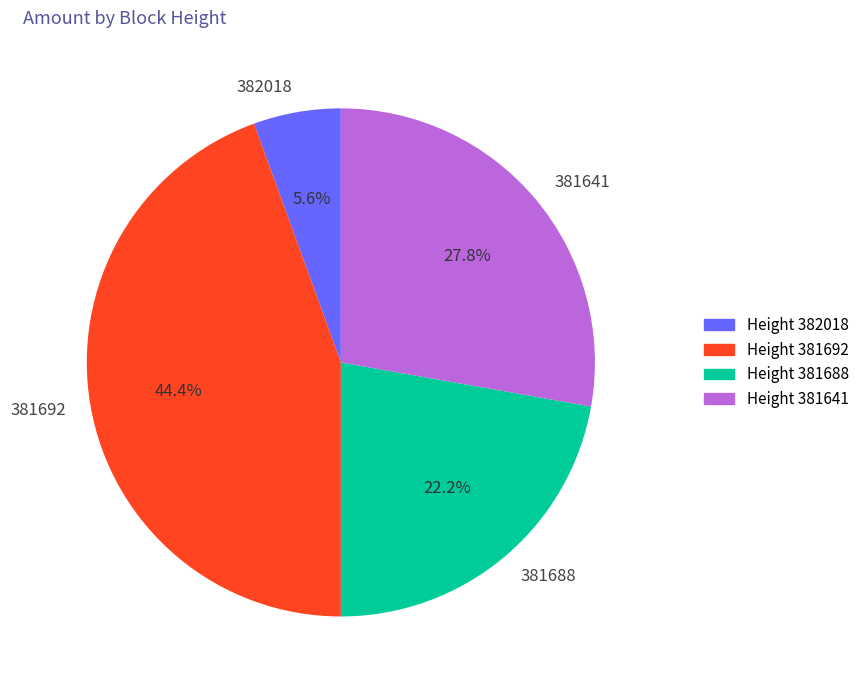

Count the number of slices in the pie.

4